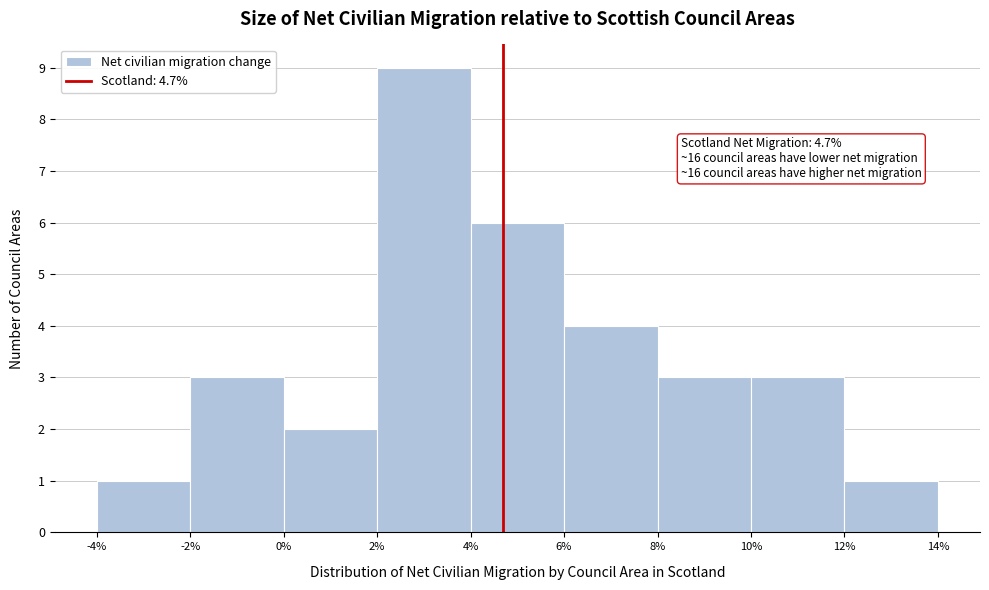

Over which range of the x-axis is the bar tallest?

2% to 4%